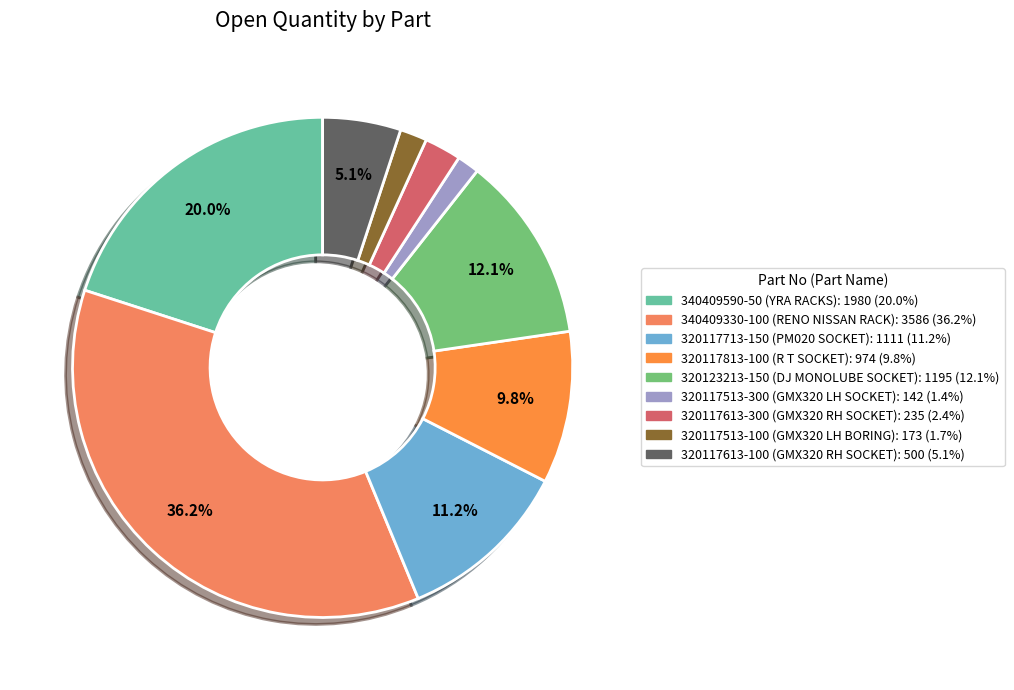

Is there any slice that represents more than half of the pie?

No